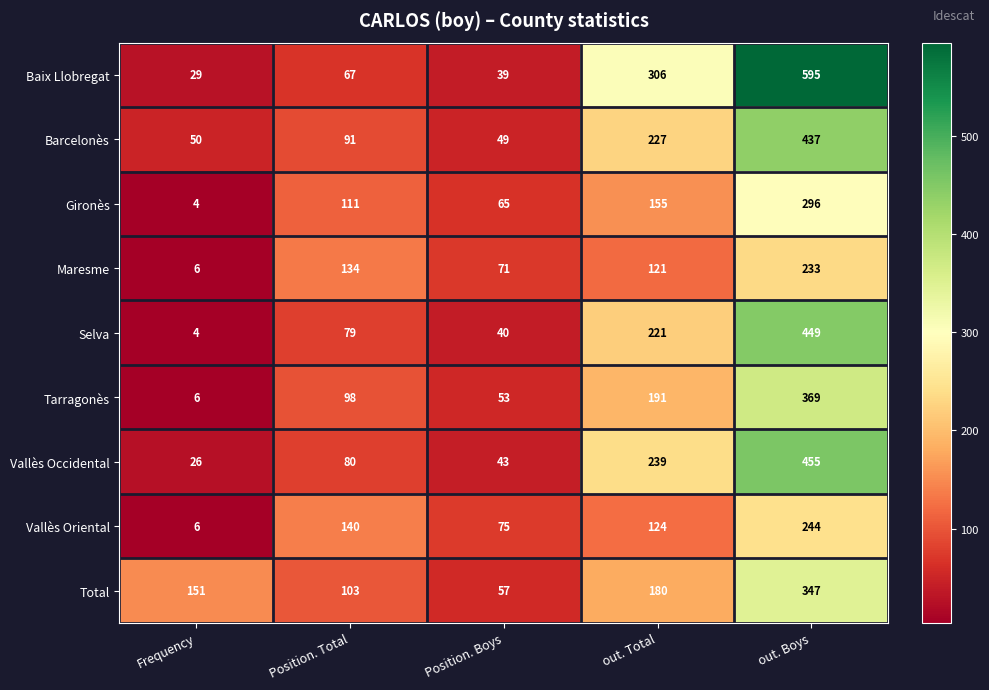

The value of Tarragonès at Position. Total is 162. True or false?

False